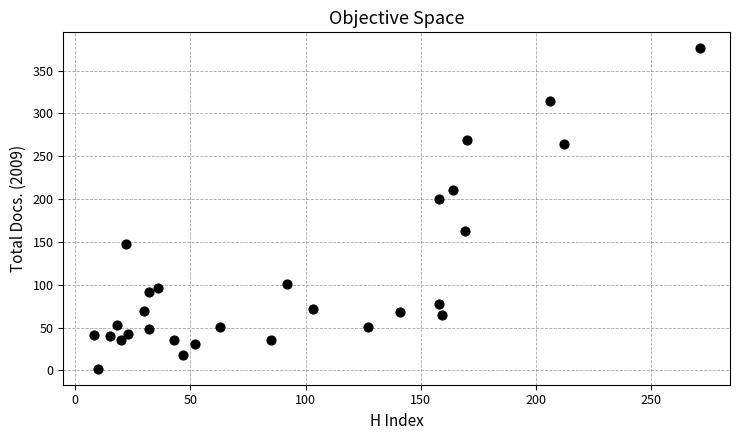

What is the range of Y values (max minus min)?

374